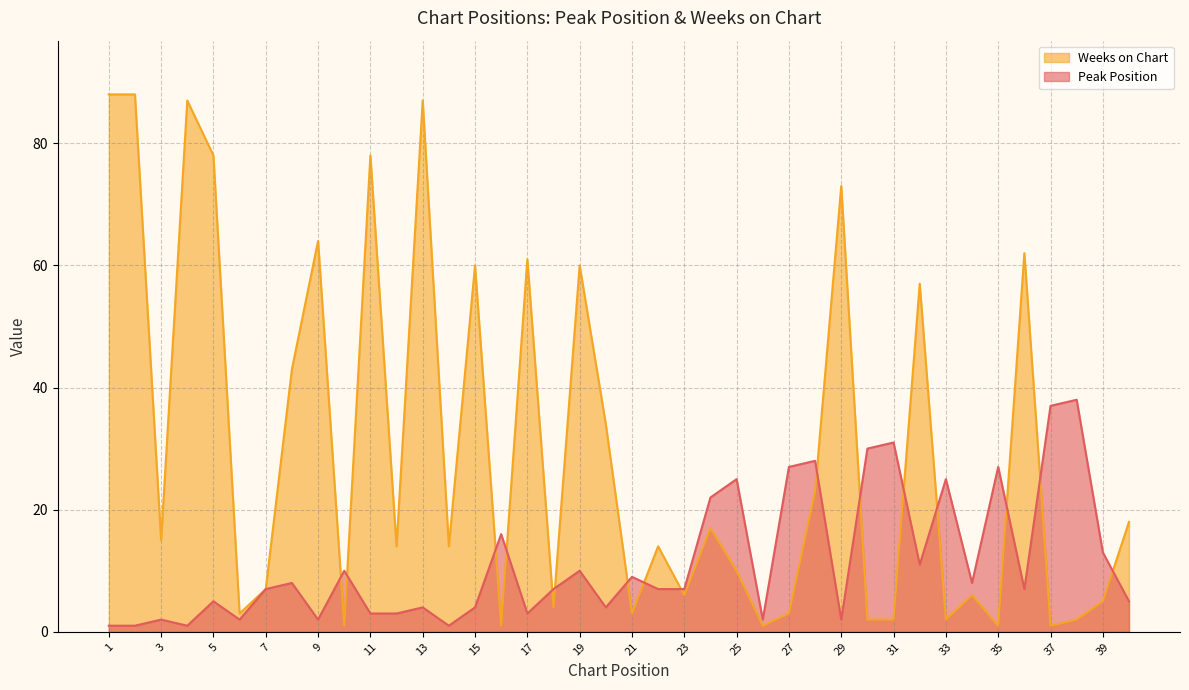

At which category is the sum across all series the highest?

13